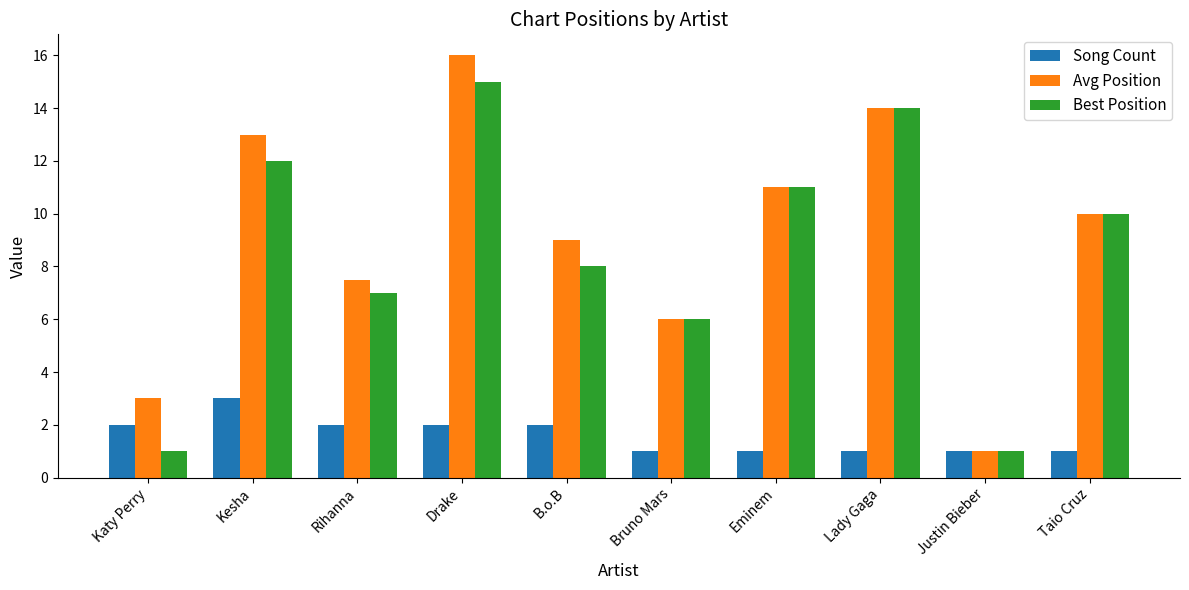

What is the sum of the Best Position values at Kesha and Lady Gaga?

26.0